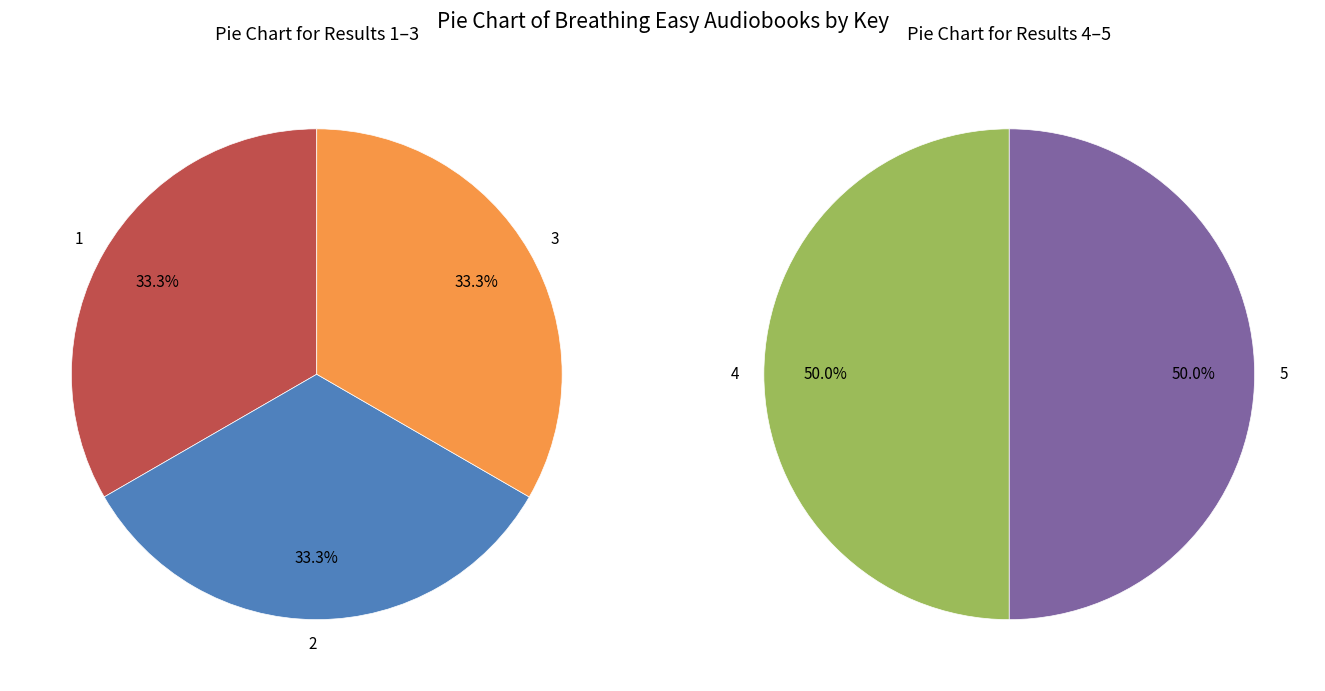

Is there any slice that represents more than half of the pie?

No